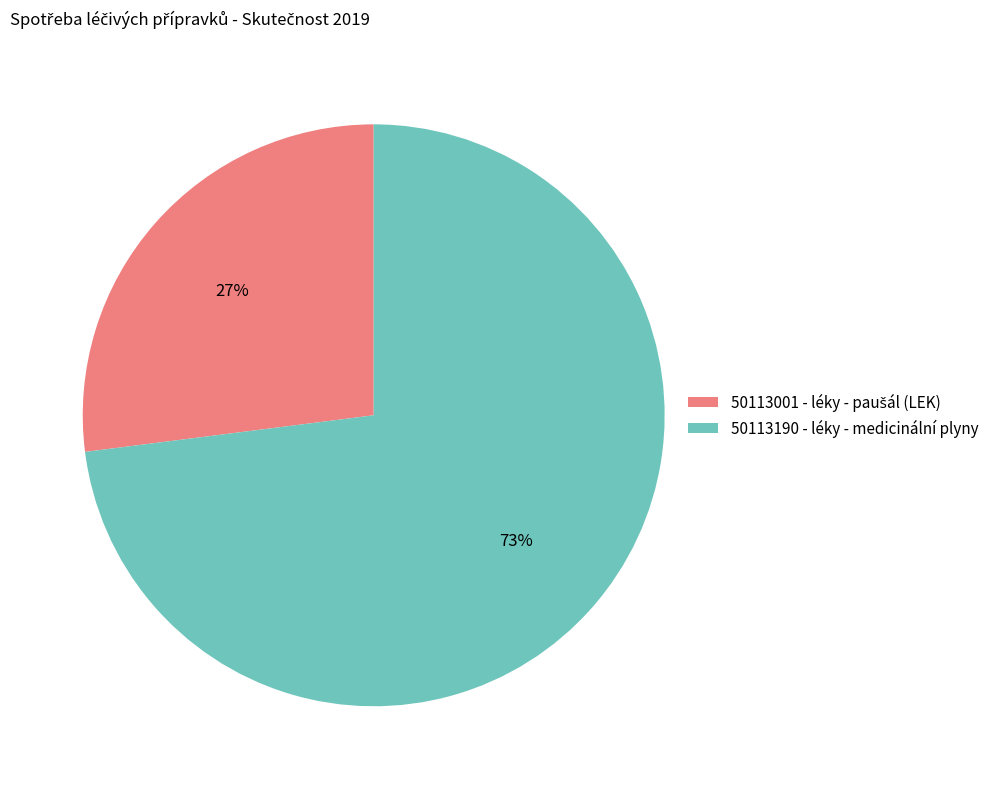

The 50113190 - léky - medicinální plyny slice represents 62% of the pie. True or false?

False